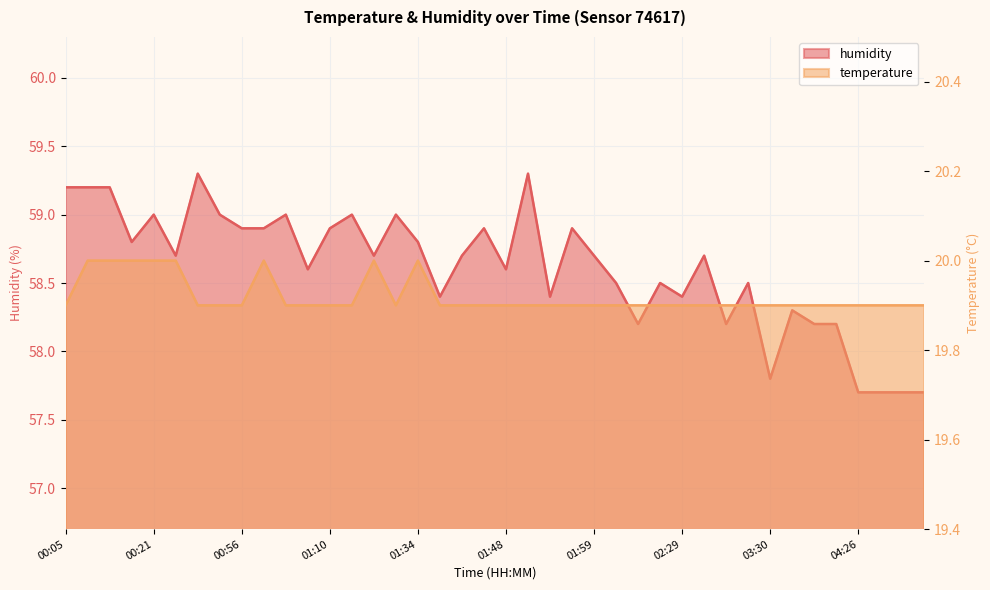

What position from the left is 00:26?

6